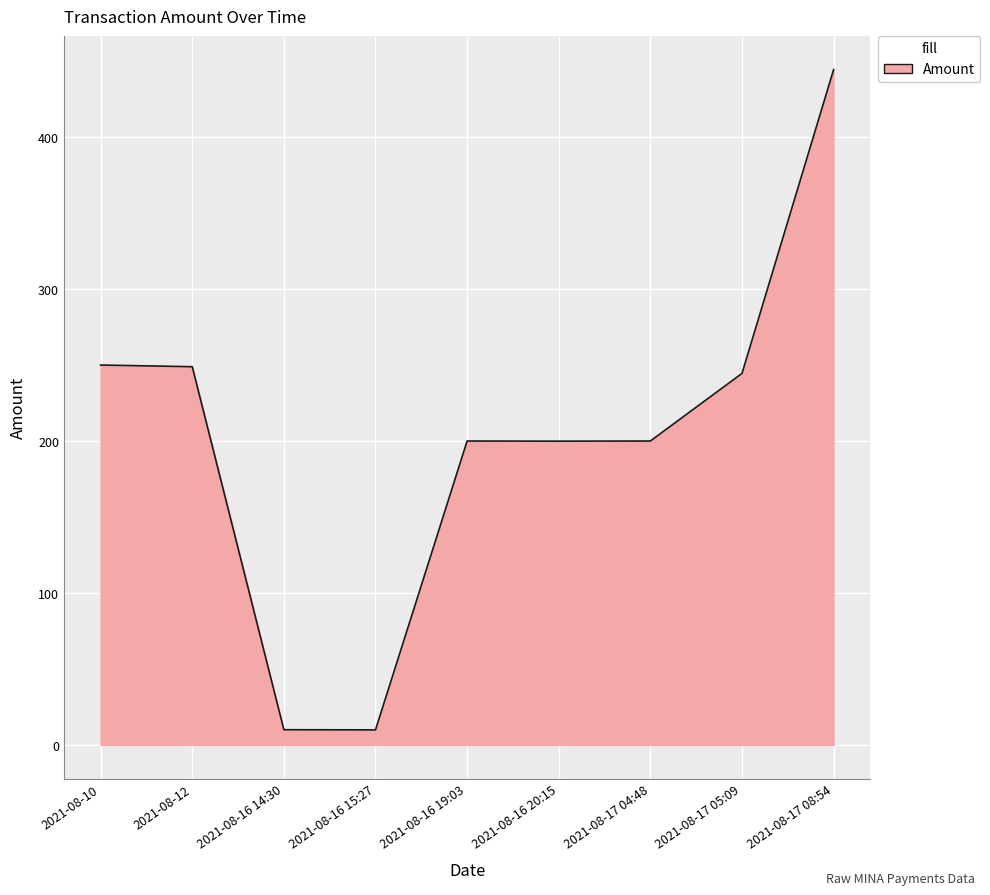

The value at 2021-08-17 08:54 is 629.9. True or false?

False